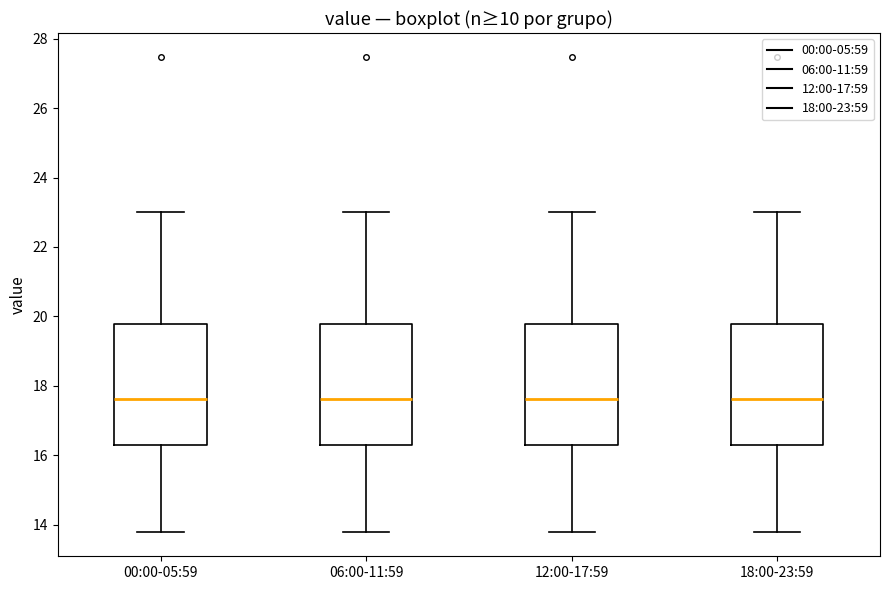

Reading left to right, read every box against the y-axis: the position of its median line, the range the box covers, and the ends of its whiskers. The values are not printed on the chart, so give them approximately, as read against the axis.

00:00-05:59: median 17.6, box 16.4 to 19.8, whiskers 13.8 to 23.0
06:00-11:59: median 17.6, box 16.4 to 19.8, whiskers 13.8 to 23.0
12:00-17:59: median 17.6, box 16.4 to 19.8, whiskers 13.8 to 23.0
18:00-23:59: median 17.6, box 16.4 to 19.8, whiskers 13.8 to 23.0